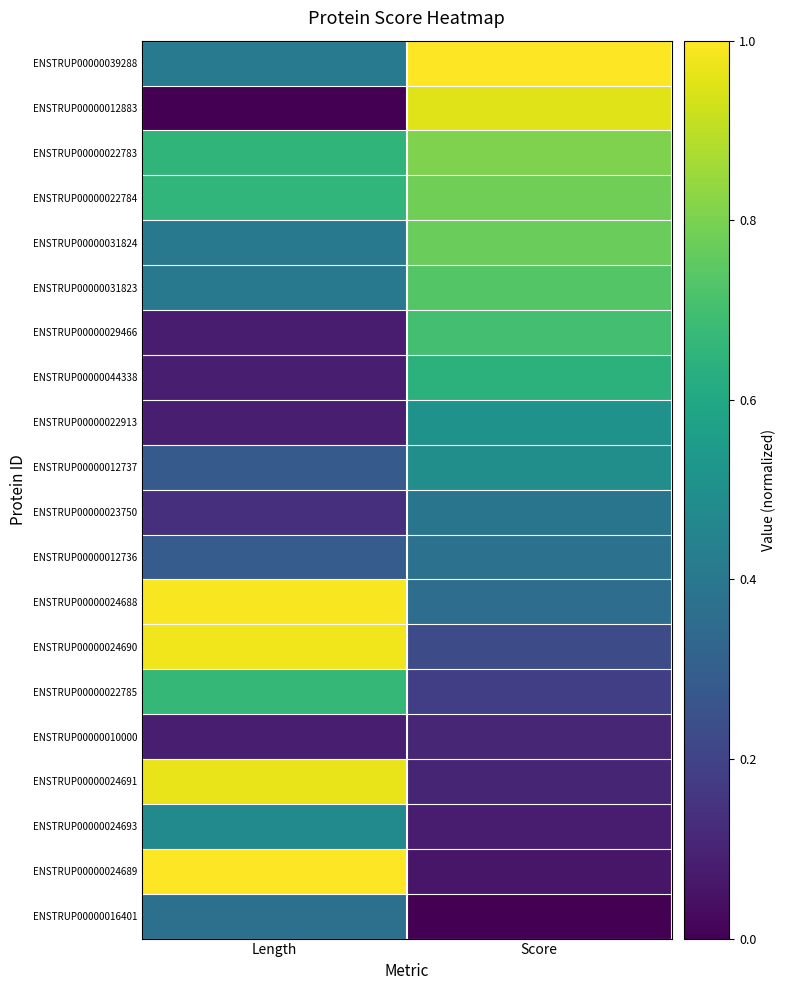

What is the total value across all series at Length?

9.0